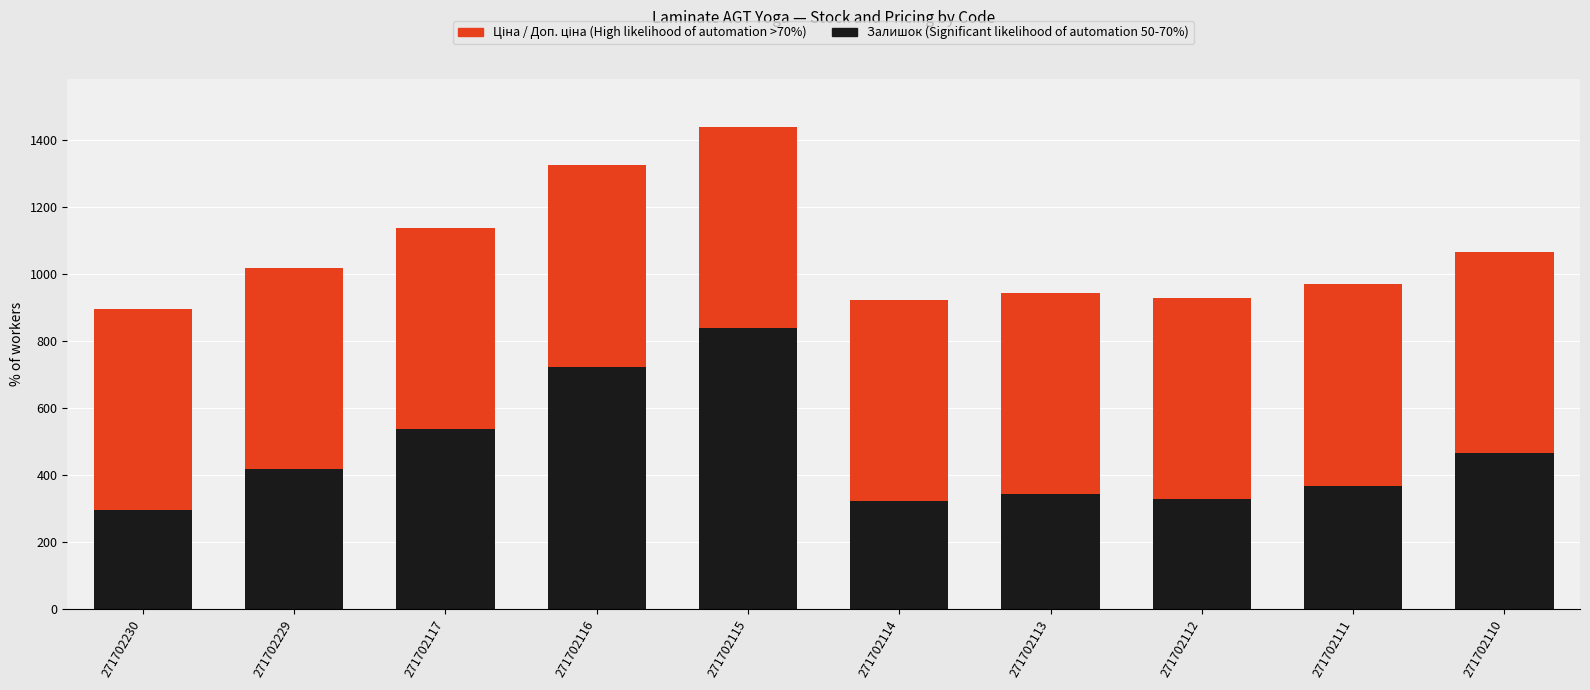

At which category is the sum across all series the highest?

271702115